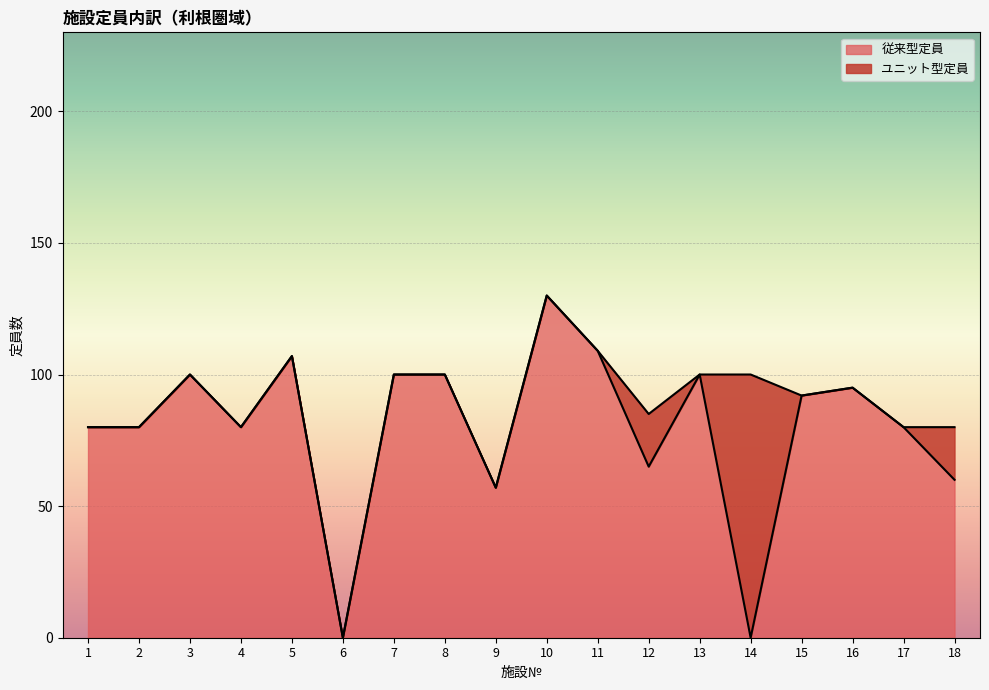

What is the sum of the values at 9 and 17?

137